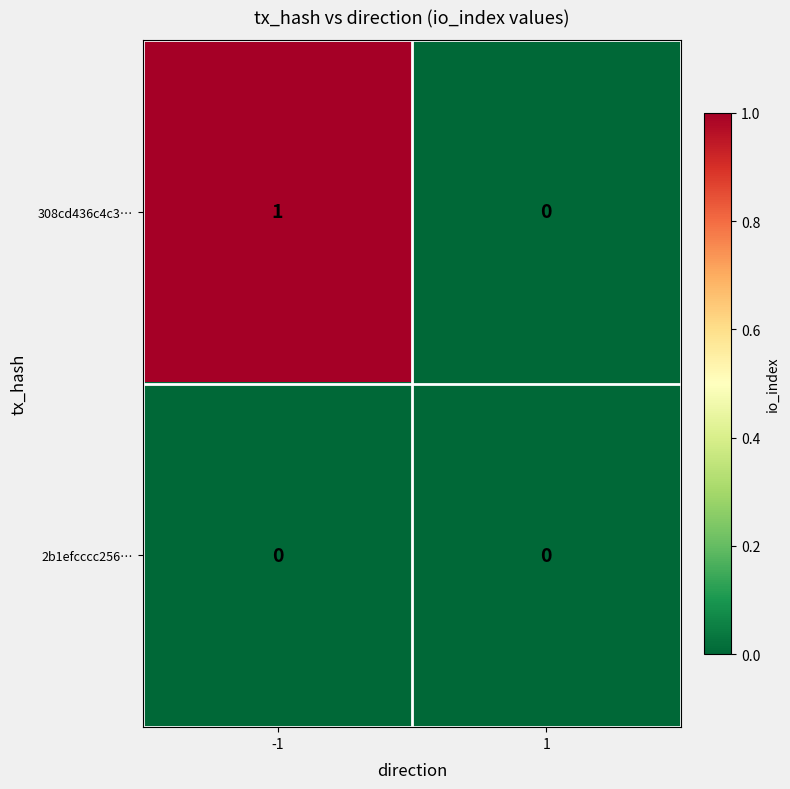

Reading left to right, what are all the values shown in this chart?

308cd436c4c3…: -1=1	1=0
2b1efcccc256…: -1=0	1=0